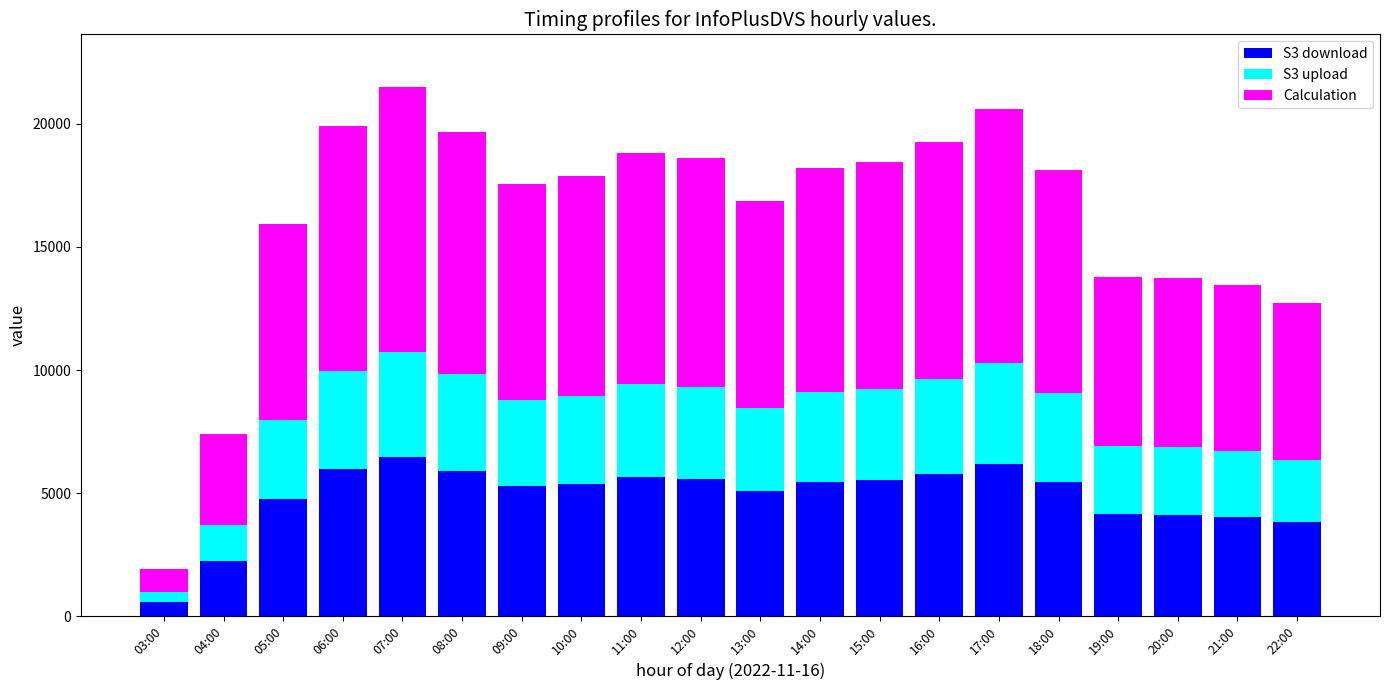

What is the lowest value of the S3 download series?

578.4